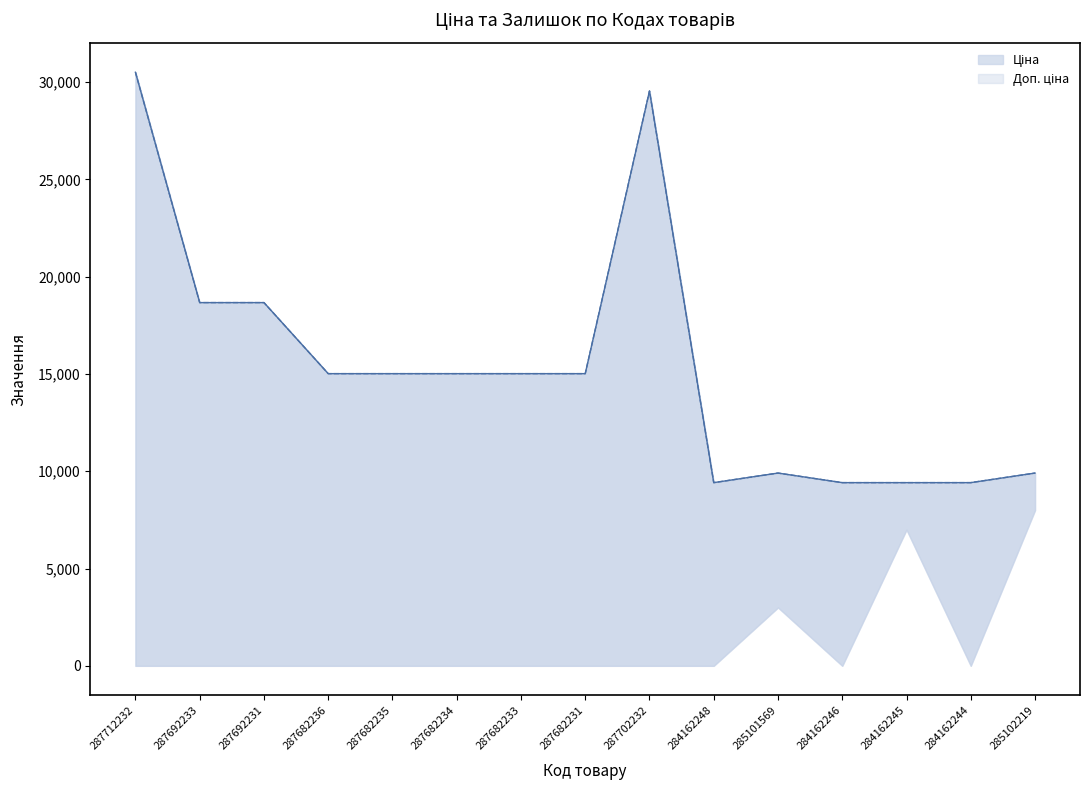

True or false: Ціна and Доп. ціна intersect in this chart.

False